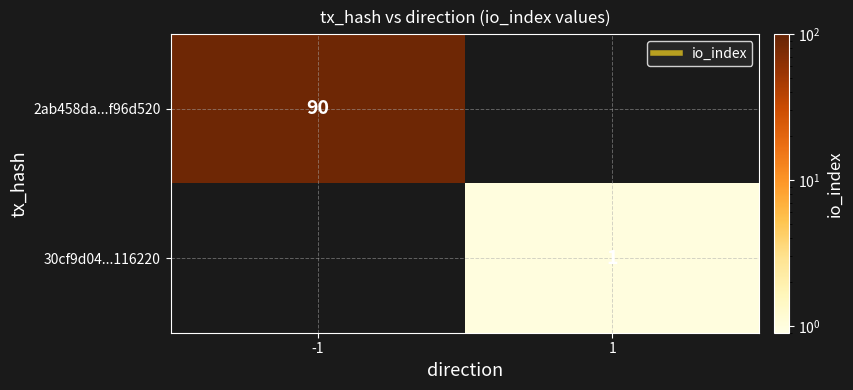

The value of 2ab458da...f96d520 at -1 is 90. True or false?

True